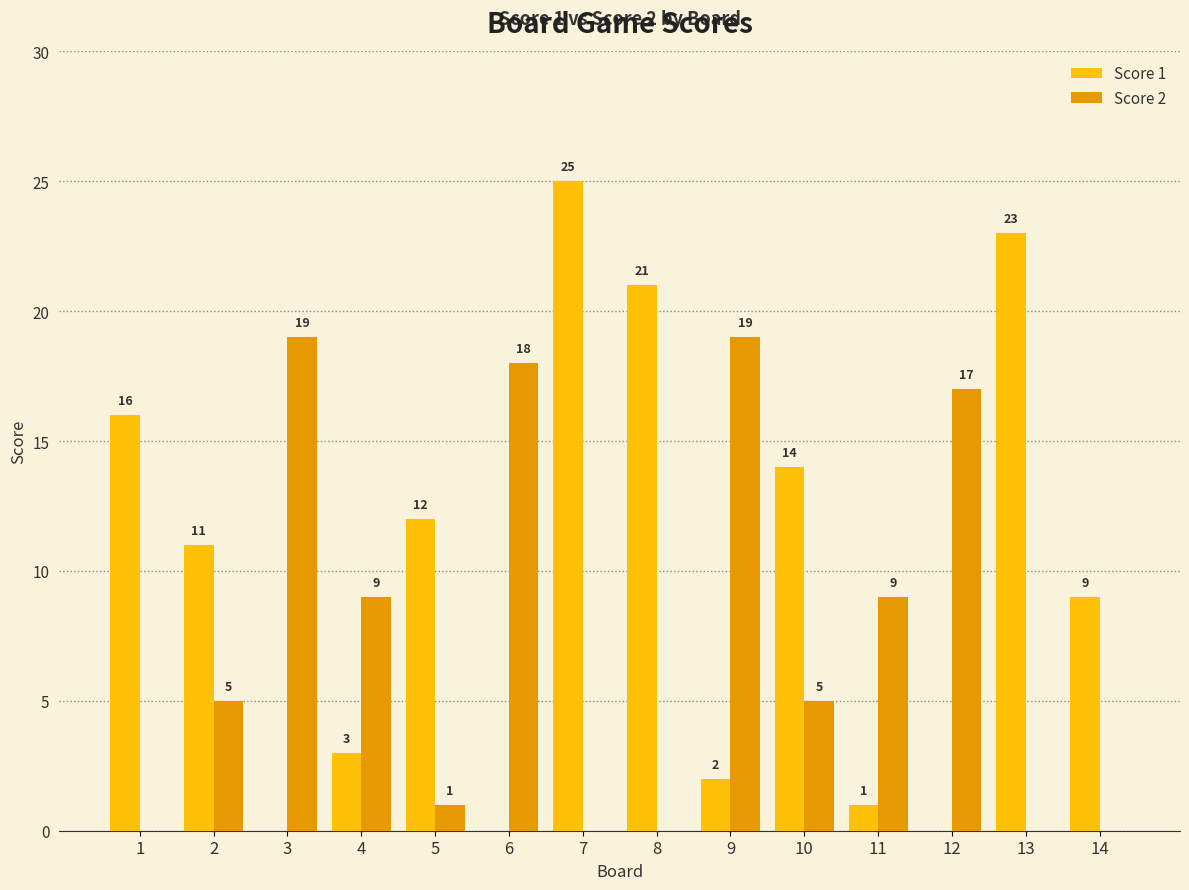

Are the bars horizontal?

No